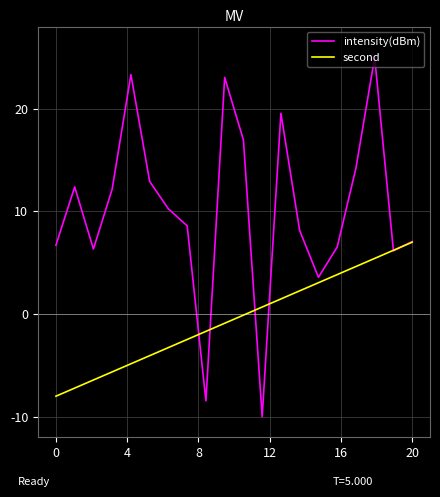

What is the highest value of the second series?

7.0